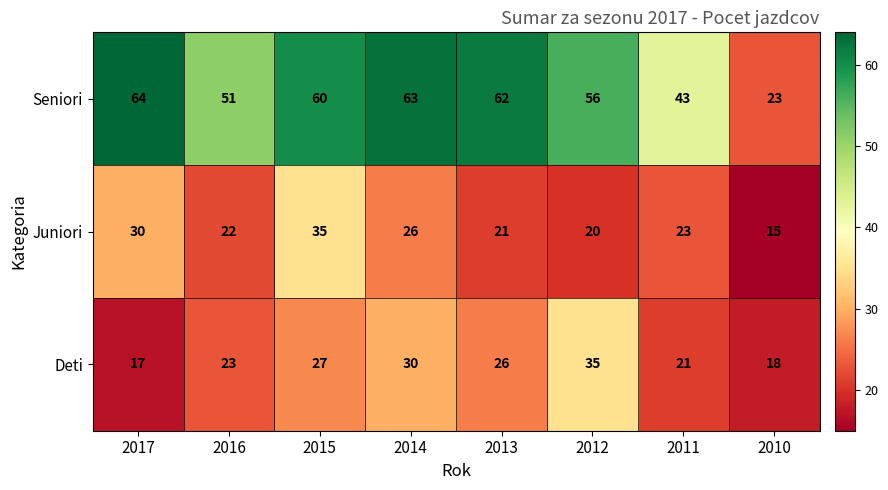

Which series has the largest range (max minus min)?

Seniori